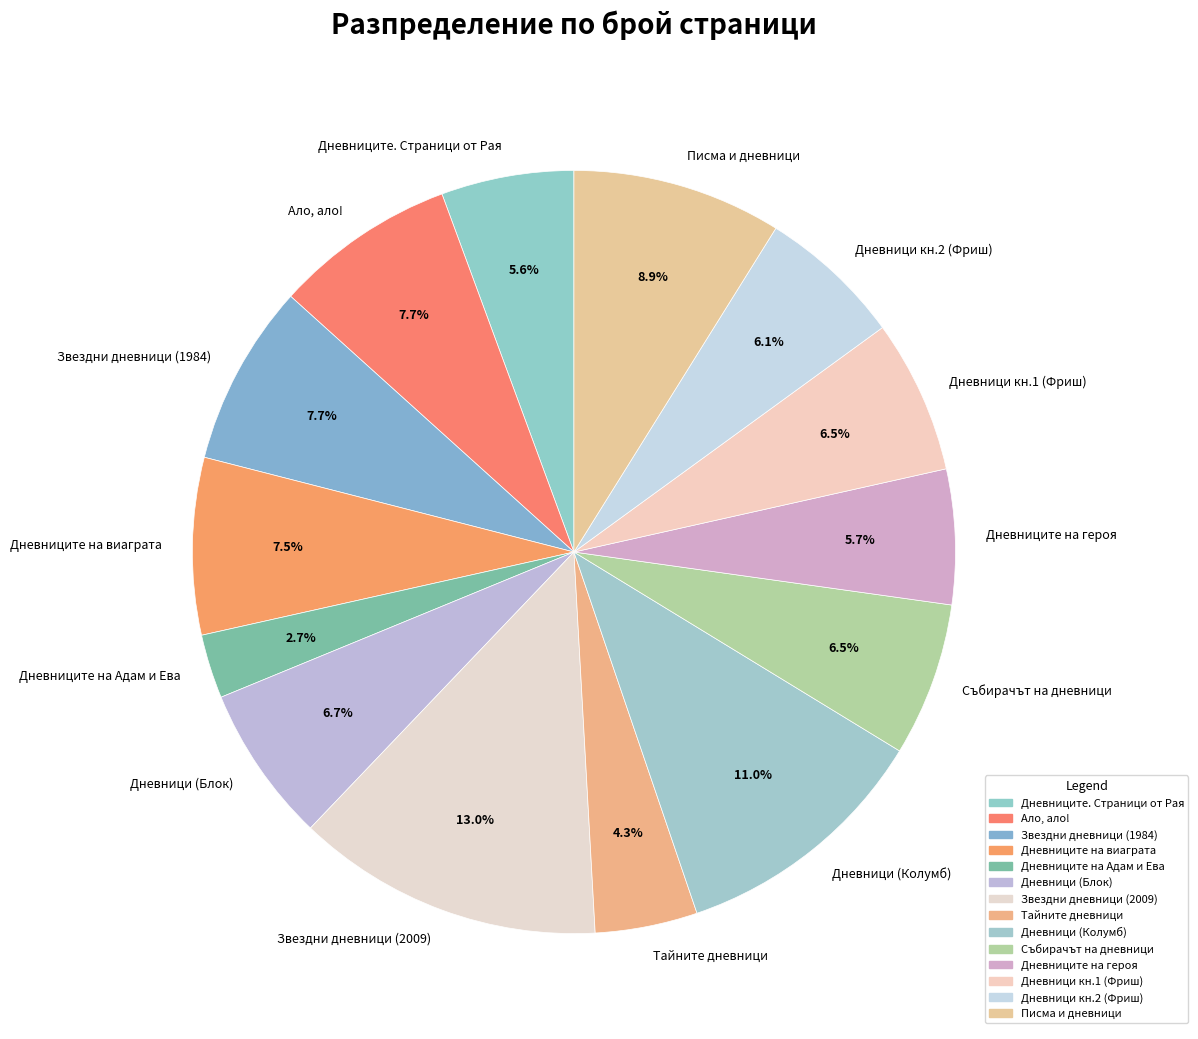

Count the number of slices in the pie.

14